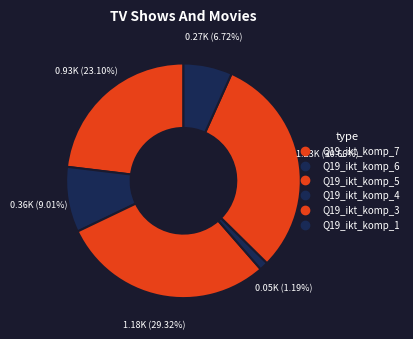

How many segments does this pie chart have?

6